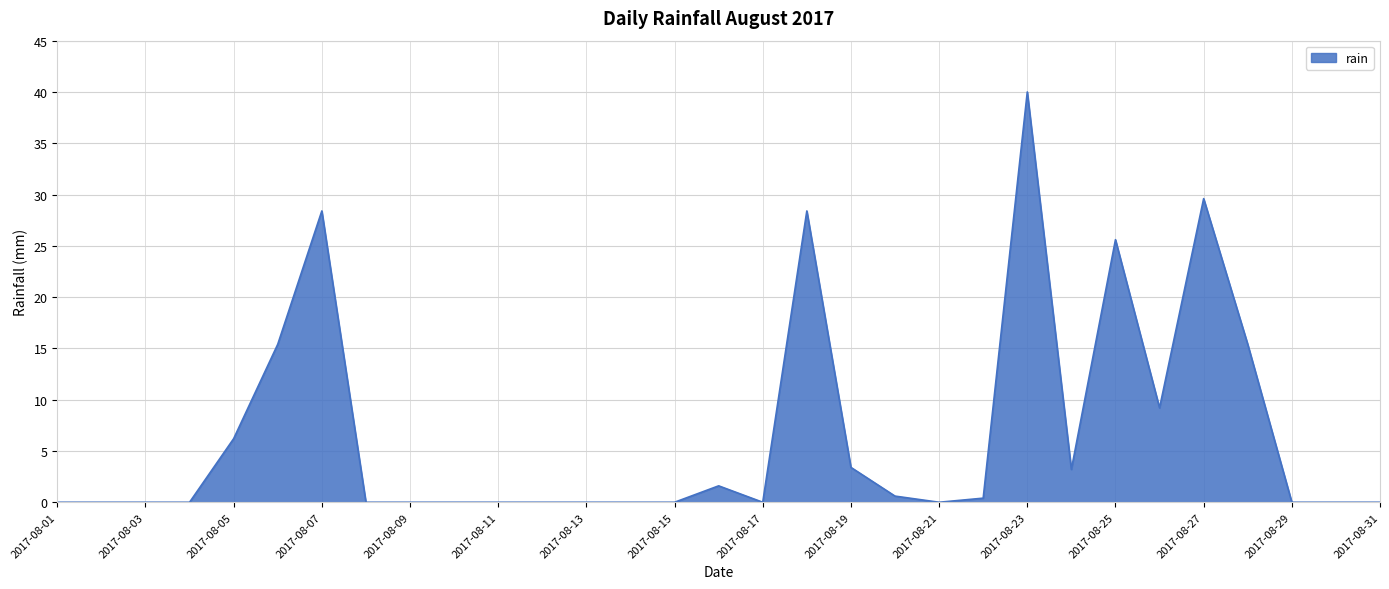

What is the greatest value displayed?

40.0